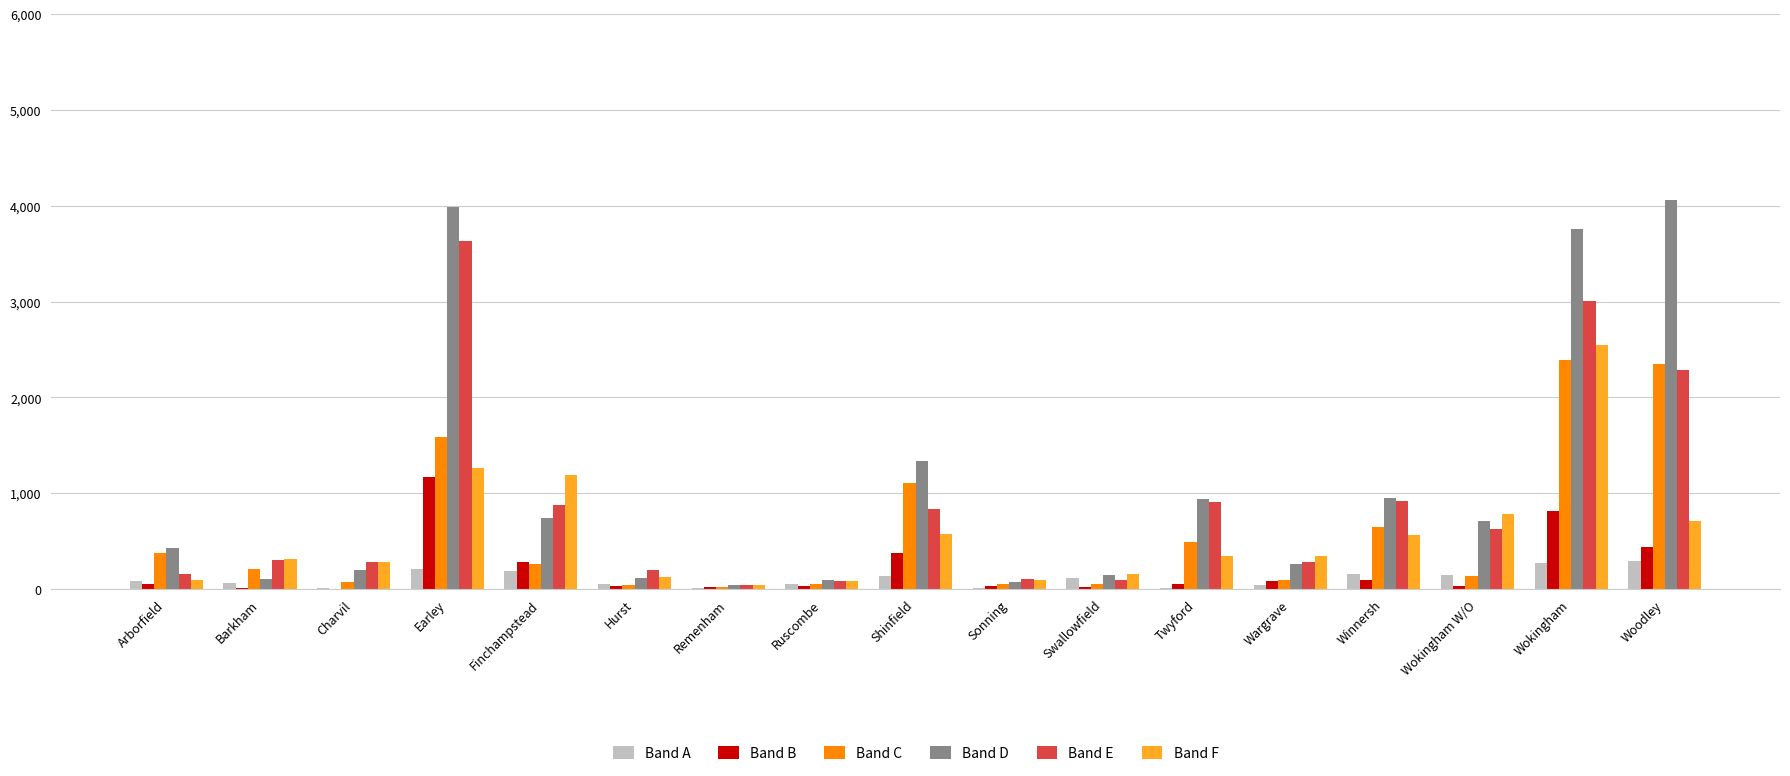

How many categories are shown in the chart?

17